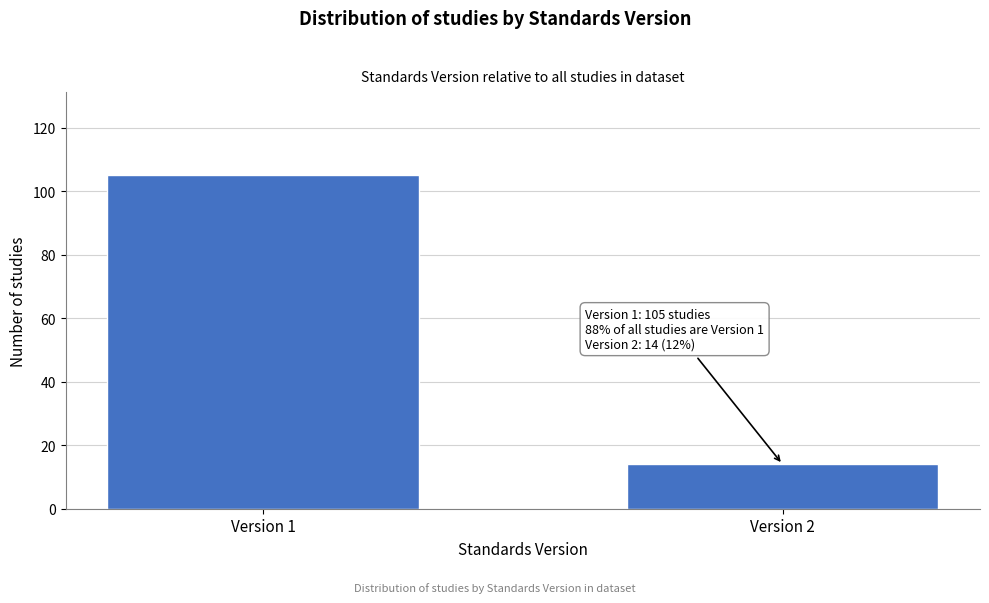

Reading left to right, list all the values displayed in this chart.

Version 1=105	Version 2=14